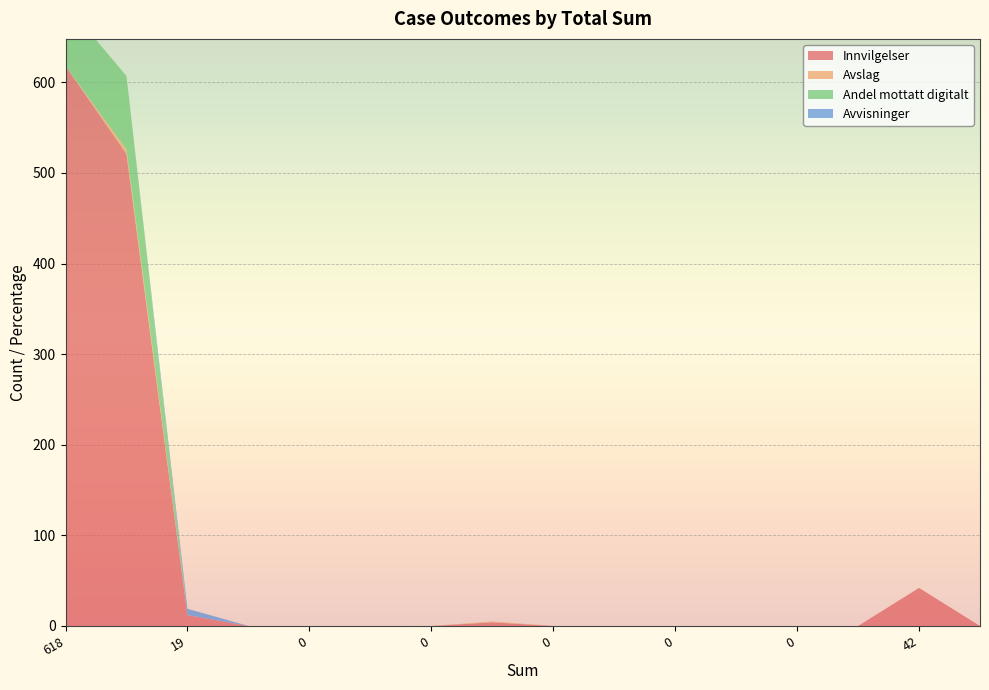

Reading left to right, list all the values displayed in this chart.

Innvilgelser: 618=618	526=521	19=12	0=0	0=0	0=0	0=0	5=4	0=0	0=0	0=0	0=0	0=0	0=0	42=42	0=0
Avslag: 618=0	526=5	19=0	0=0	0=0	0=0	0=0	5=1	0=0	0=0	0=0	0=0	0=0	0=0	42=0	0=0
Andel mottatt digitalt: 618=69	526=81	19=0	0=0	0=0	0=0	0=0	5=0	0=0	0=0	0=0	0=0	0=0	0=0	42=0	0=0
Avvisninger: 618=0	526=0	19=7	0=0	0=0	0=0	0=0	5=0	0=0	0=0	0=0	0=0	0=0	0=0	42=0	0=0